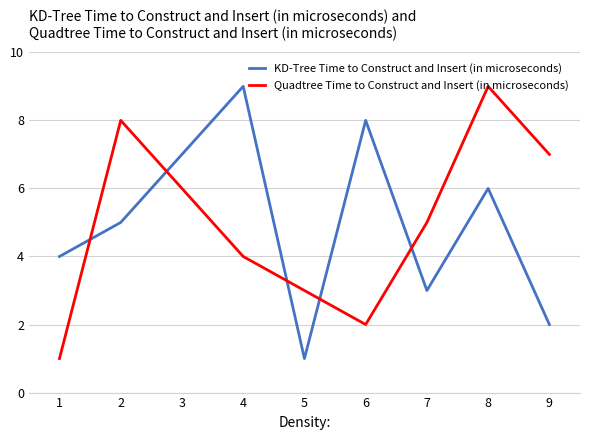

At which label is KD-Tree Time to Construct and Insert (in microseconds) closest to 5?

2